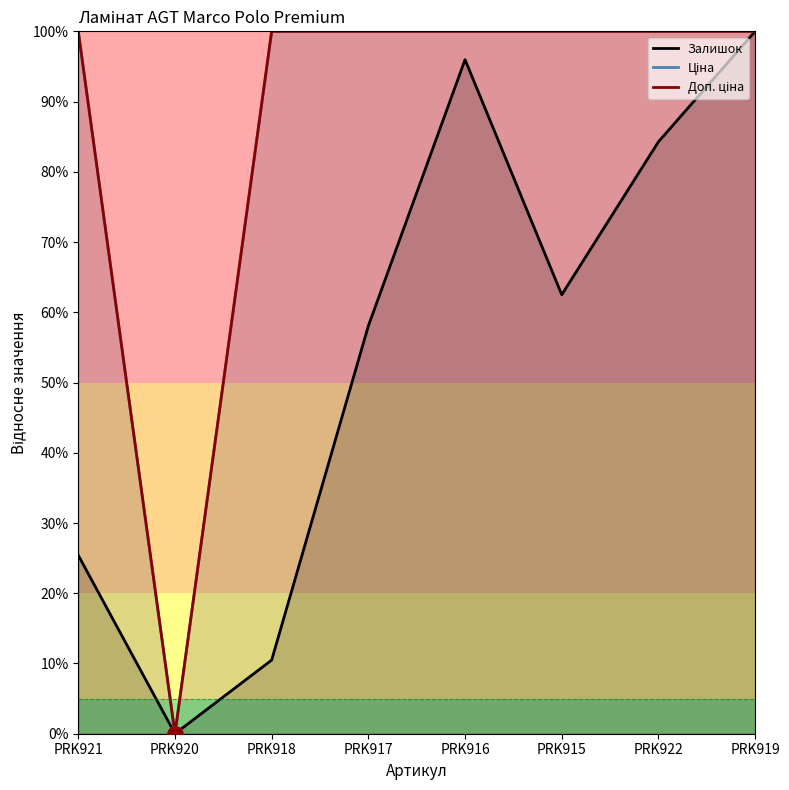

At which category is the sum across all series the highest?

PRK919